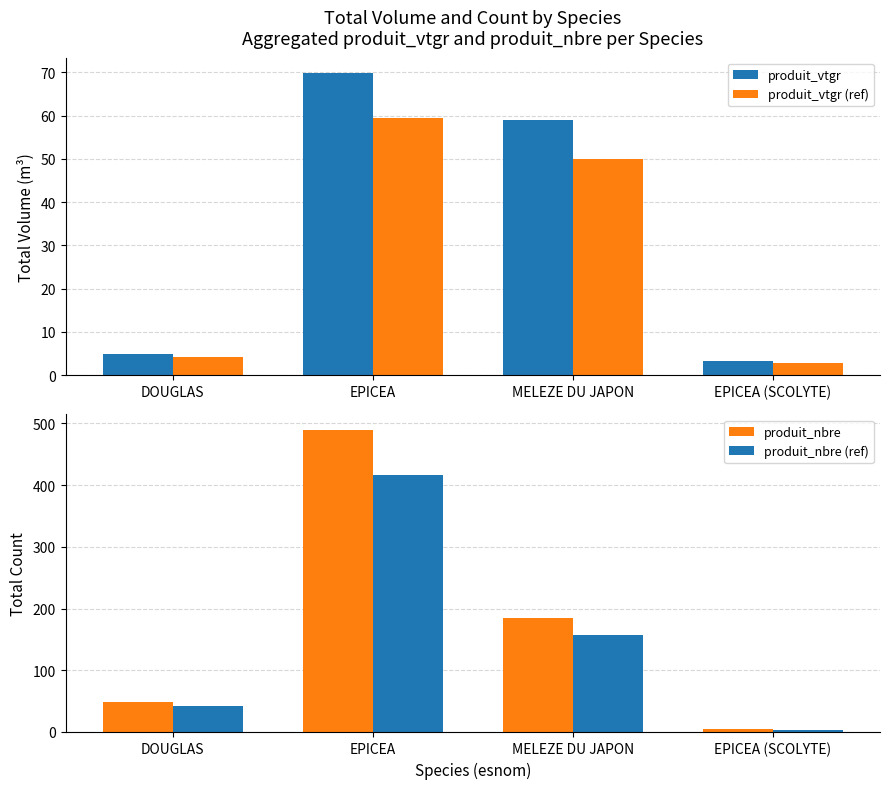

How many groups of bars are there?

4